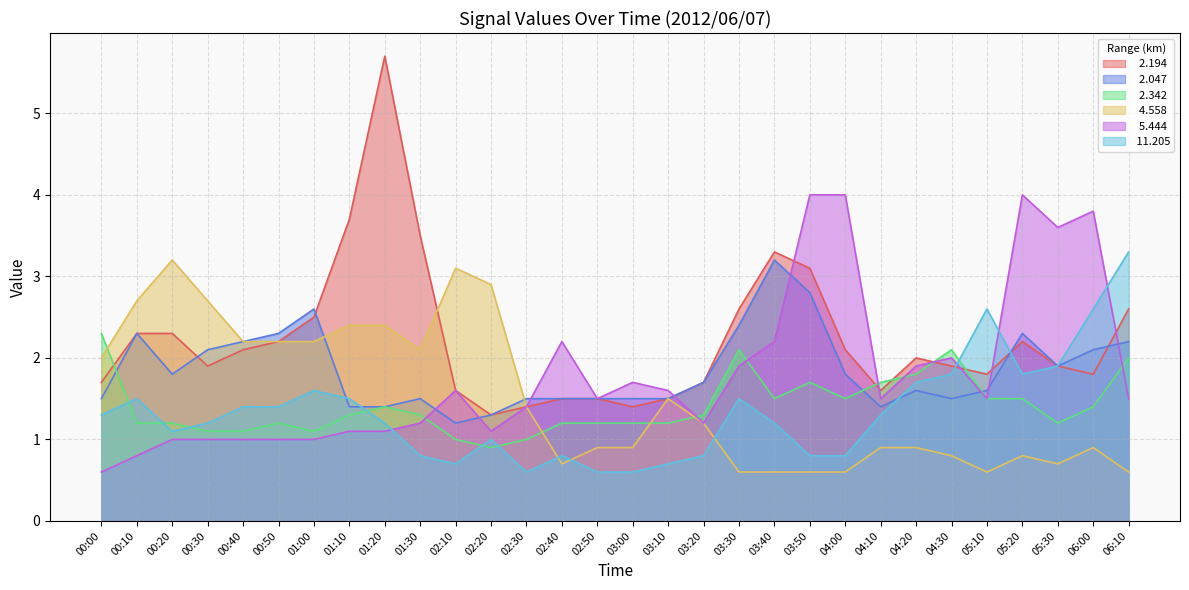

What is the label of the 28th point from the right?

00:20